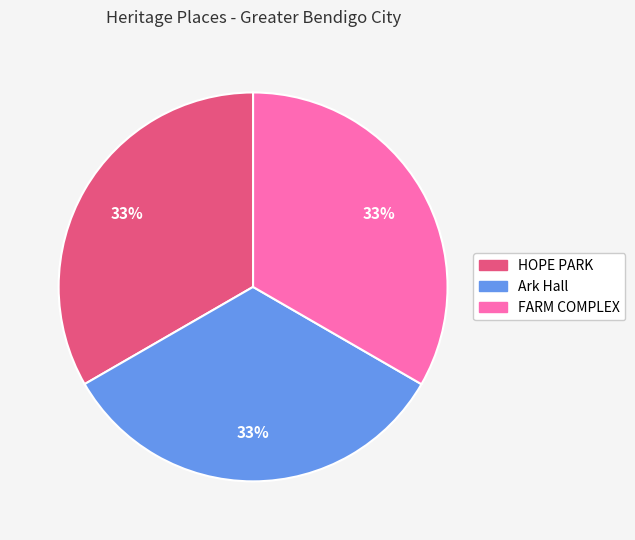

To the nearest percent, what is the average slice percentage?

33%